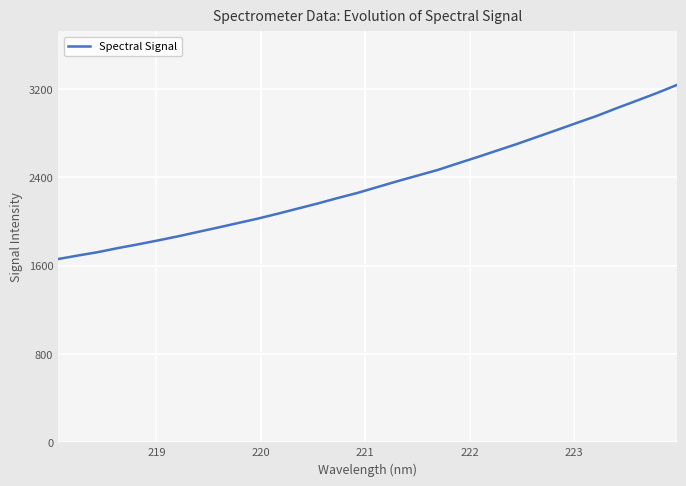

How many values are below 2312?

16